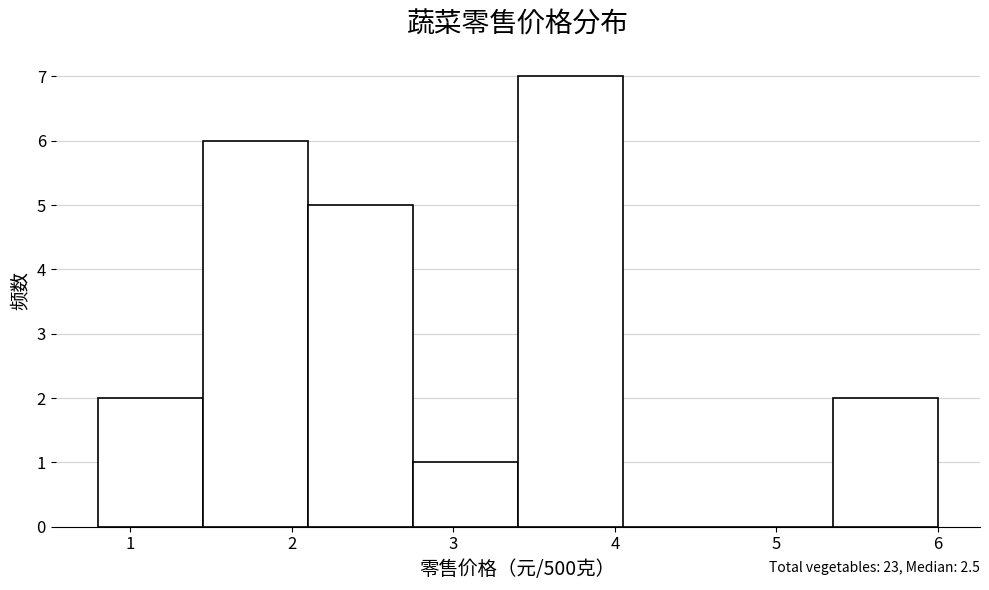

Which range on the x-axis has the tallest bar?

3.40 to 4.05